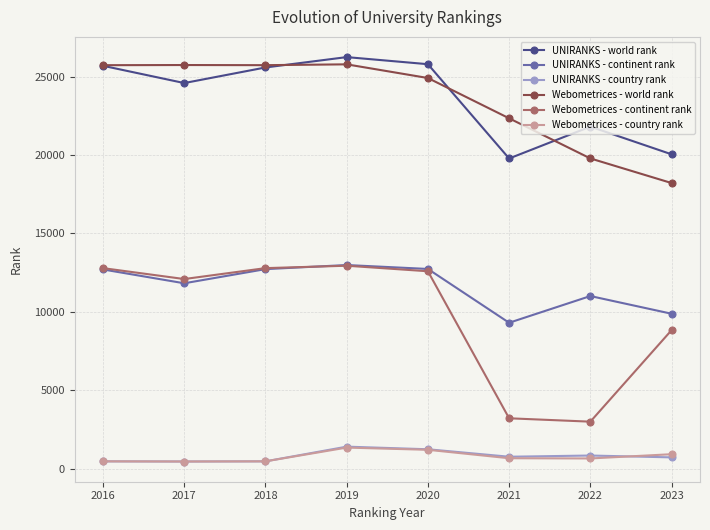

How many series are shown in this chart?

6